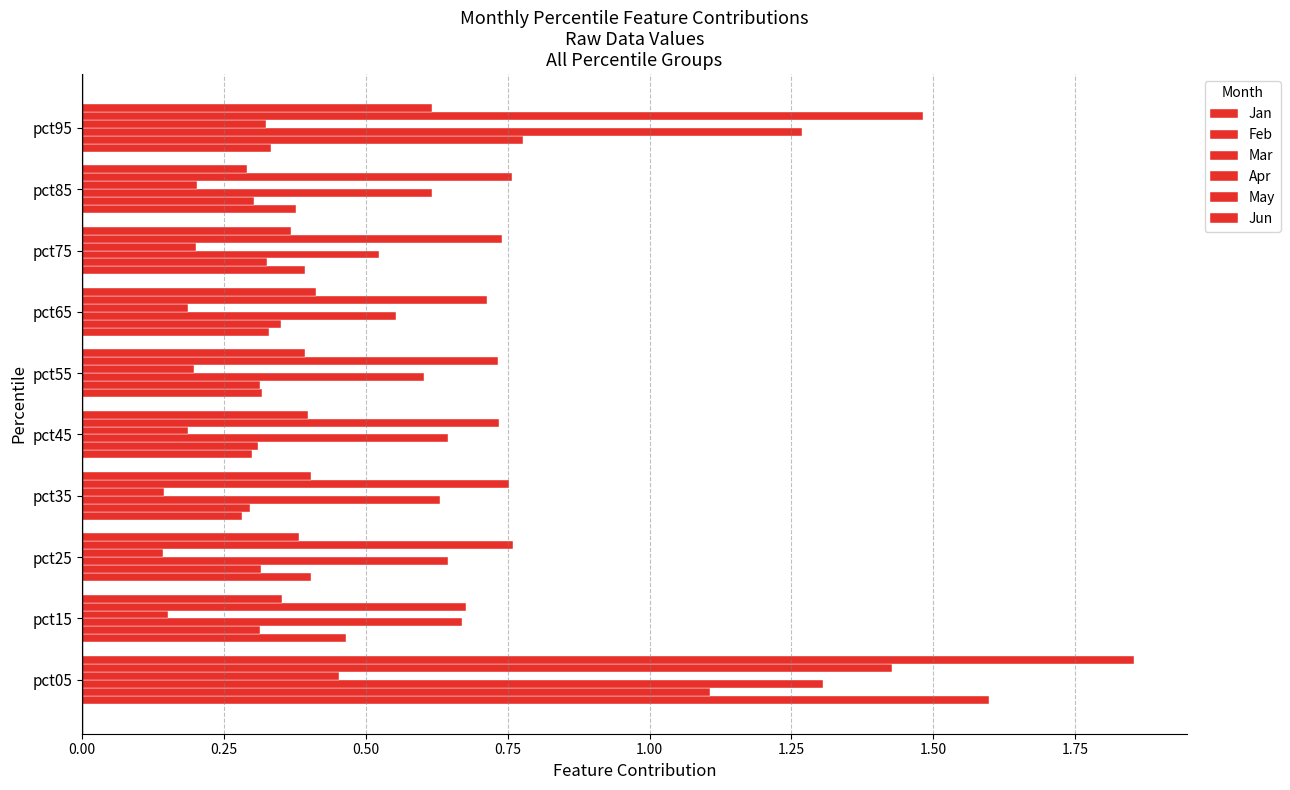

What is the difference between the maximum and second lowest values in the Jun series?

1.5